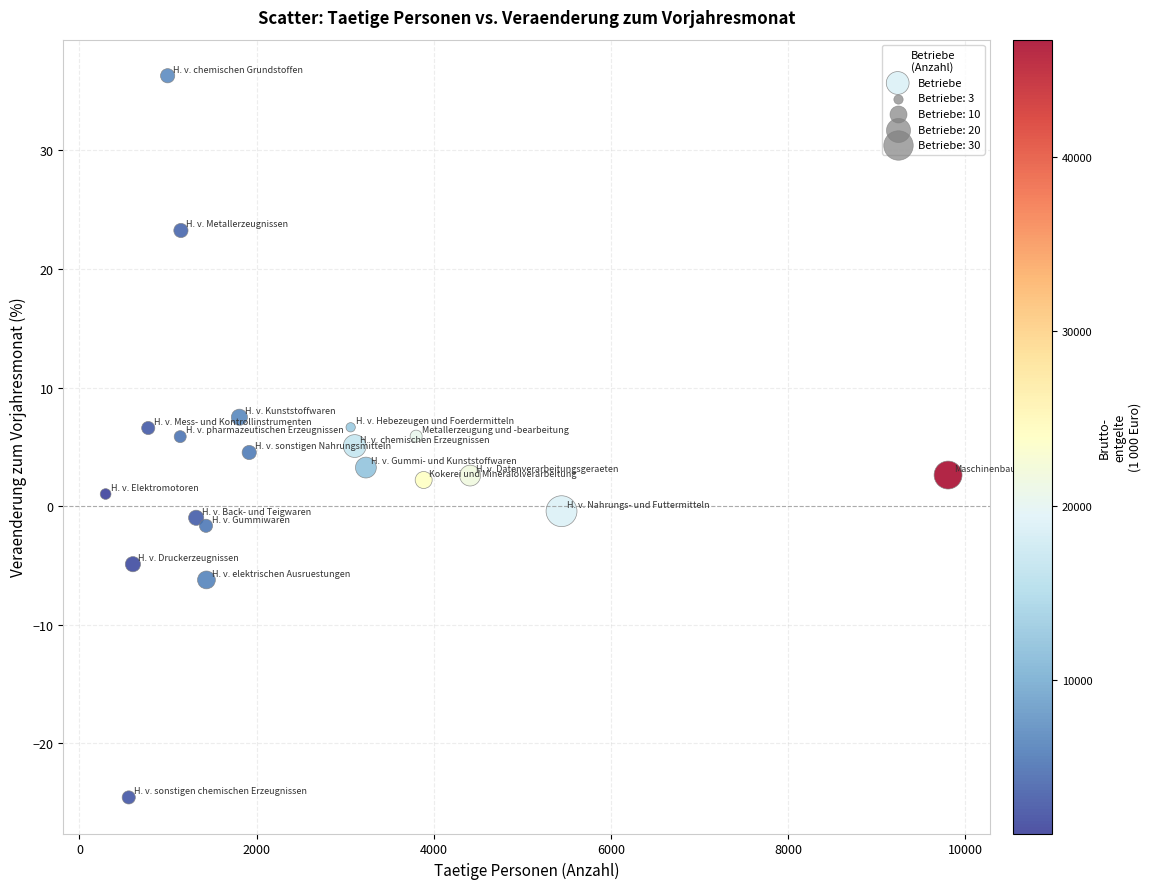

What is the range of X values (max minus min)?

9509.0